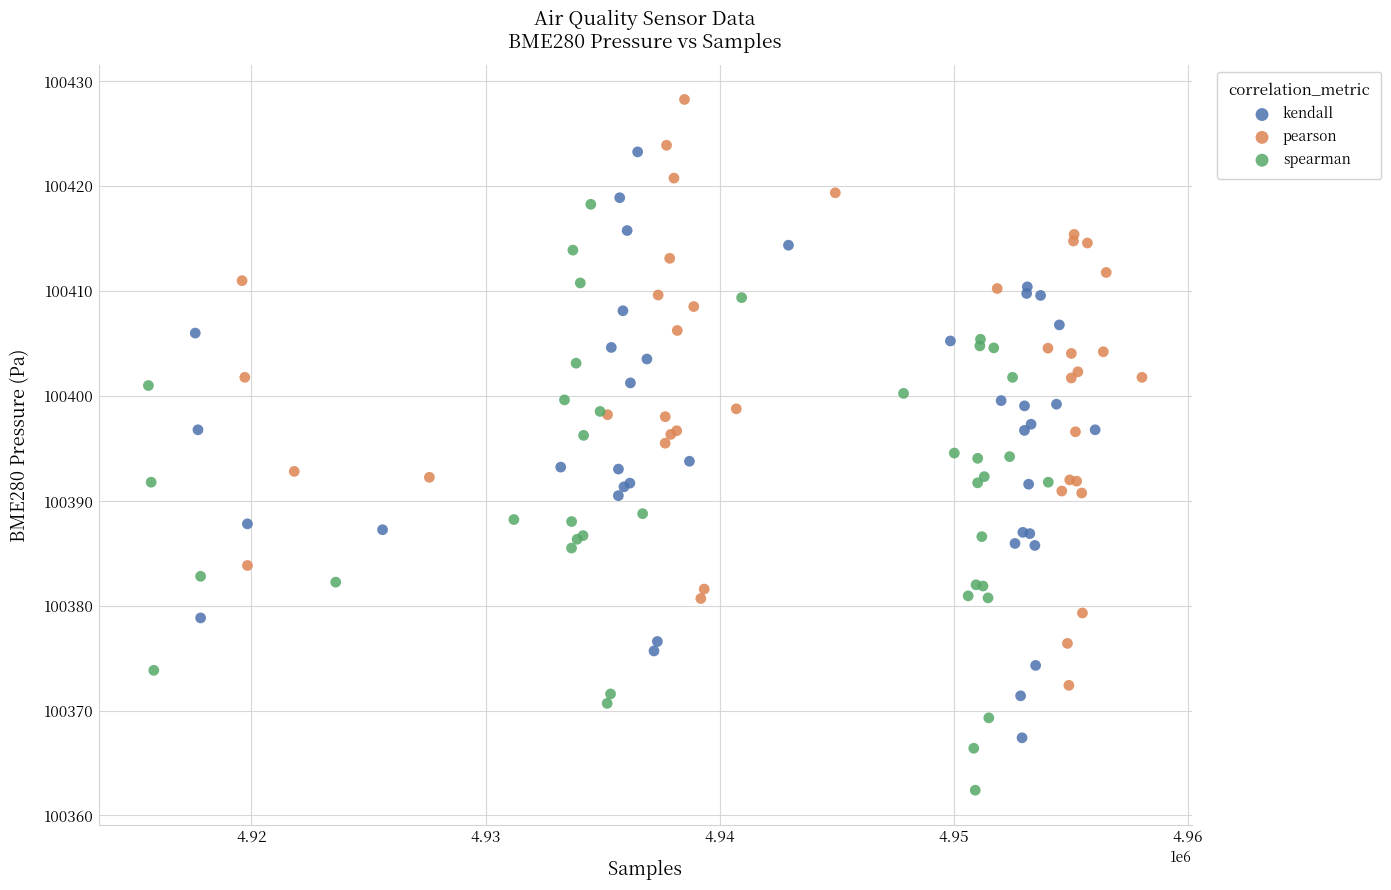

Which series reaches the maximum Y coordinate?

pearson